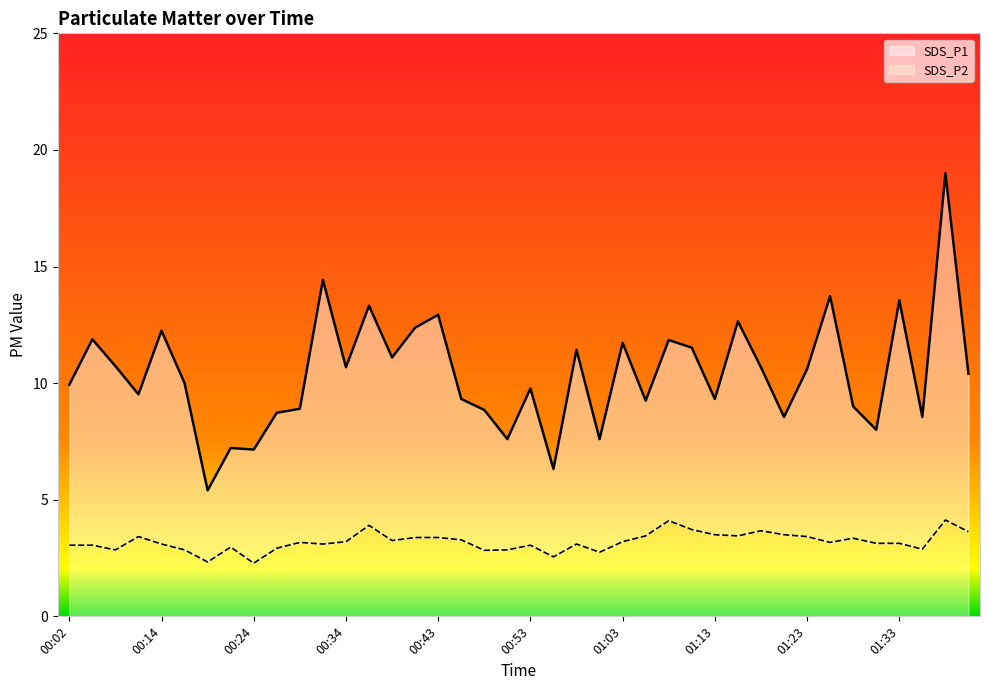

Rank the series at 00:39 from highest to lowest value.

SDS_P1, SDS_P2